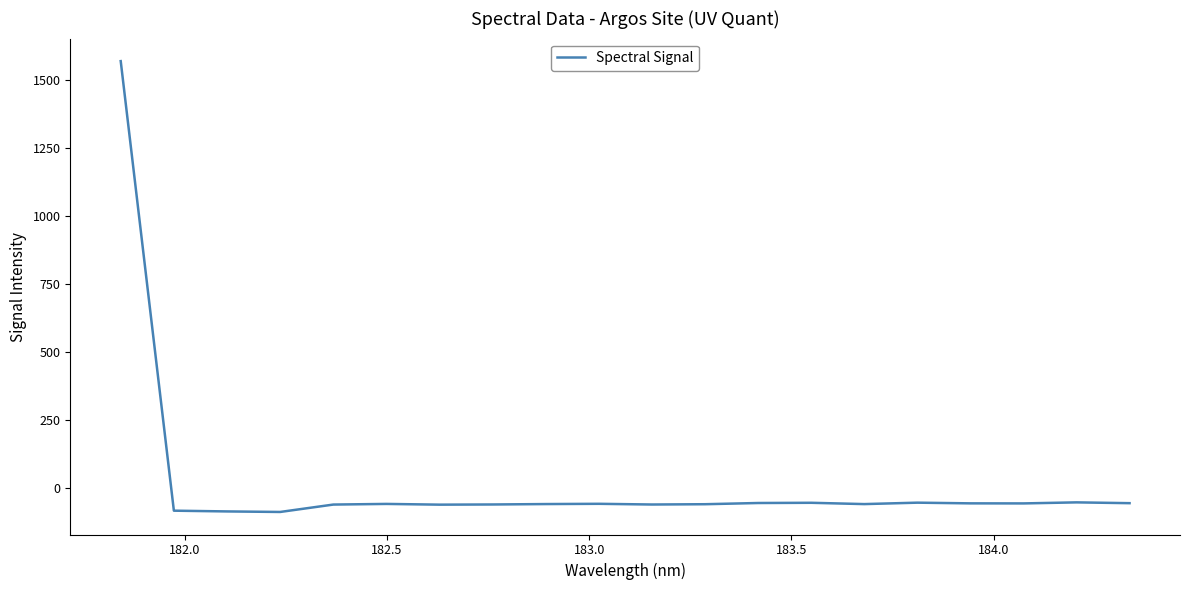

What is the difference between the maximum and minimum values?

1660.3